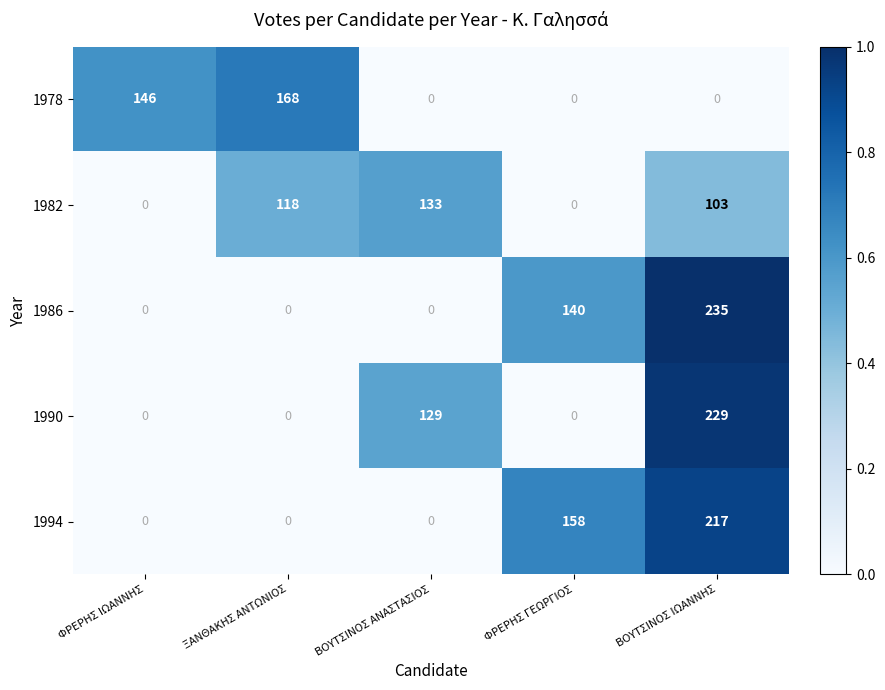

The value of 1990 at ΦΡΕΡΗΣ ΓΕΩΡΓΙΟΣ is 0. True or false?

True